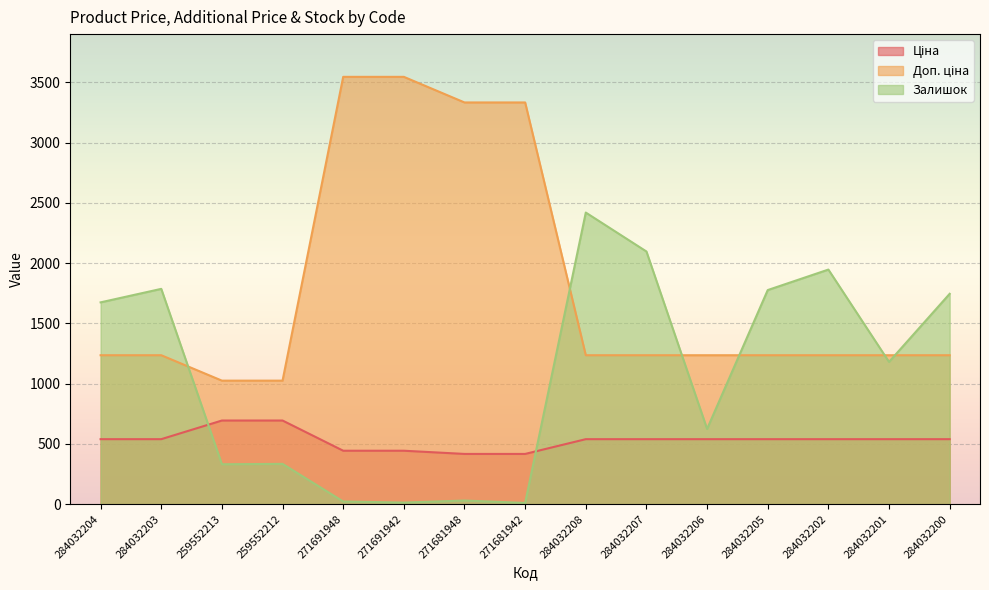

How many data points in Ціна are above 539?

2